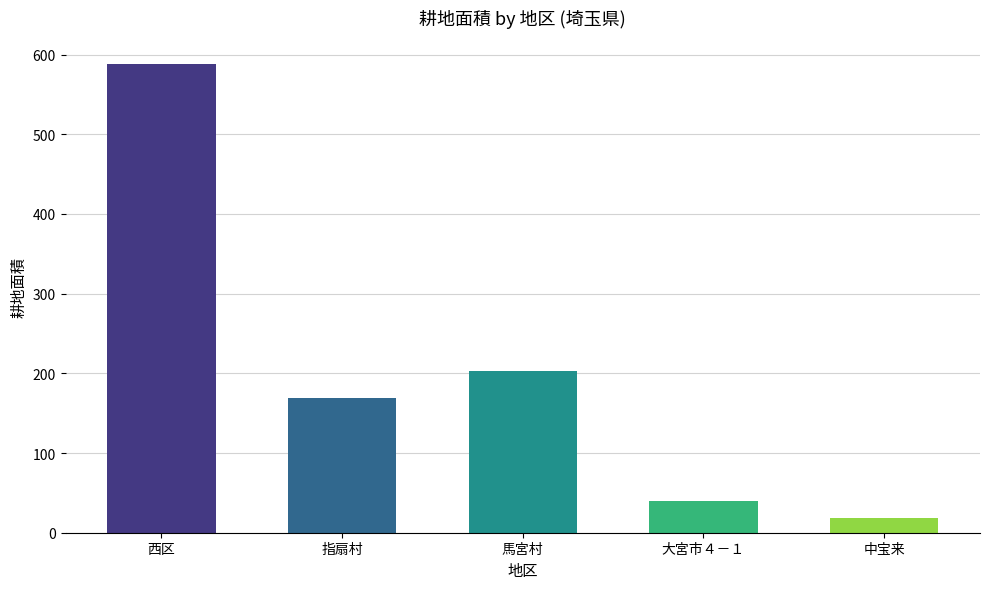

What is the greatest value displayed?

588